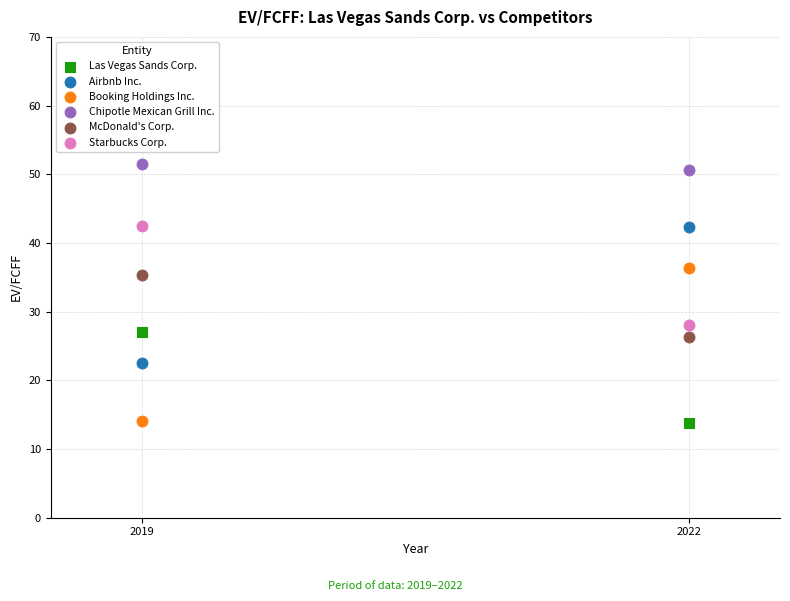

In the McDonald's Corp. series, what Y value is closest to 30?

26.3